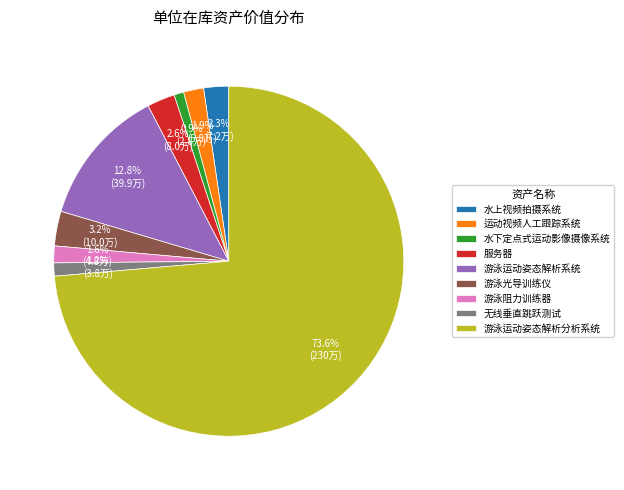

How many slices are in this pie chart?

9